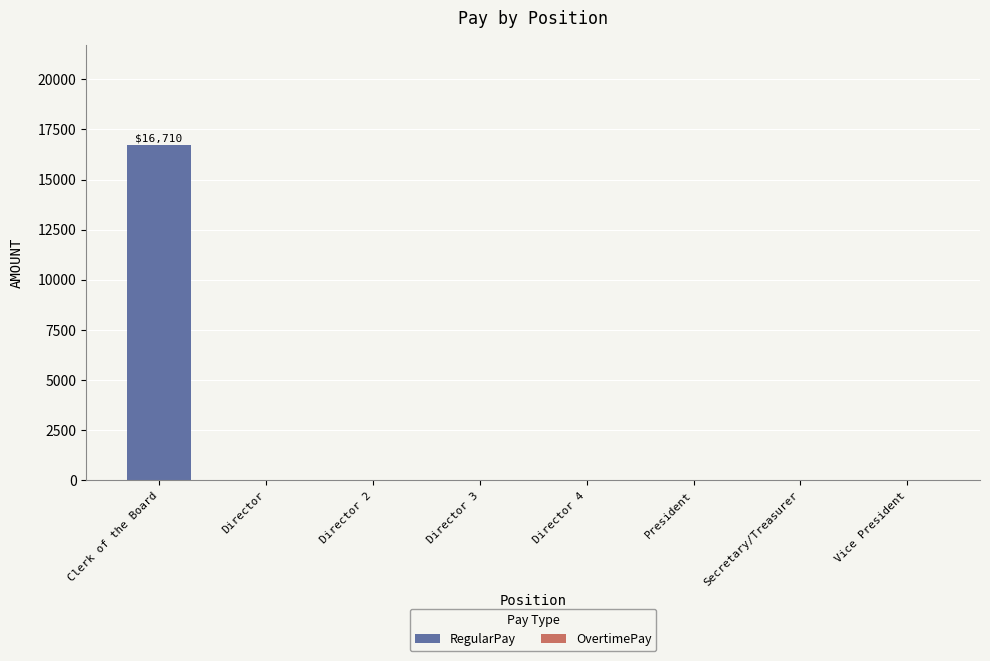

Is it true that the value at Secretary/Treasurer is 10635?

False